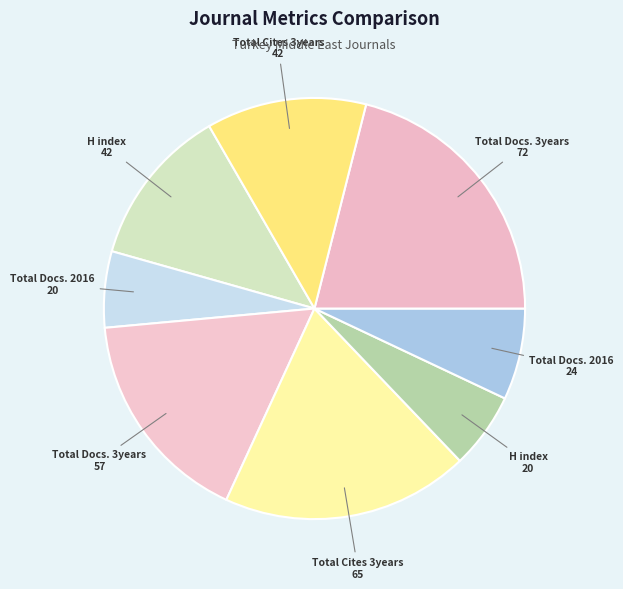

Which category has the biggest portion of the pie?

Total Docs. 3years (Rank 2)